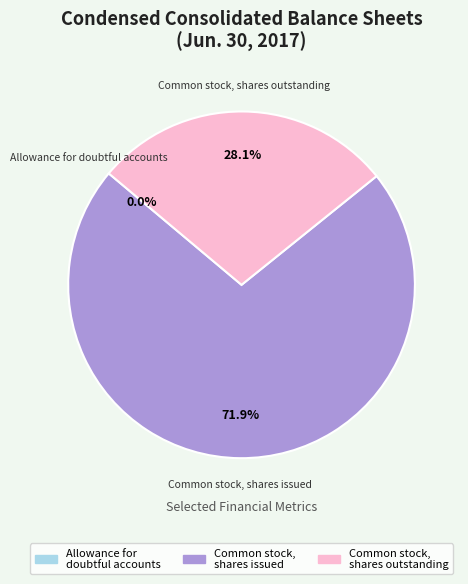

Approximately how many times larger is the value at Common stock, shares issued compared to Common stock, shares outstanding?

2.6